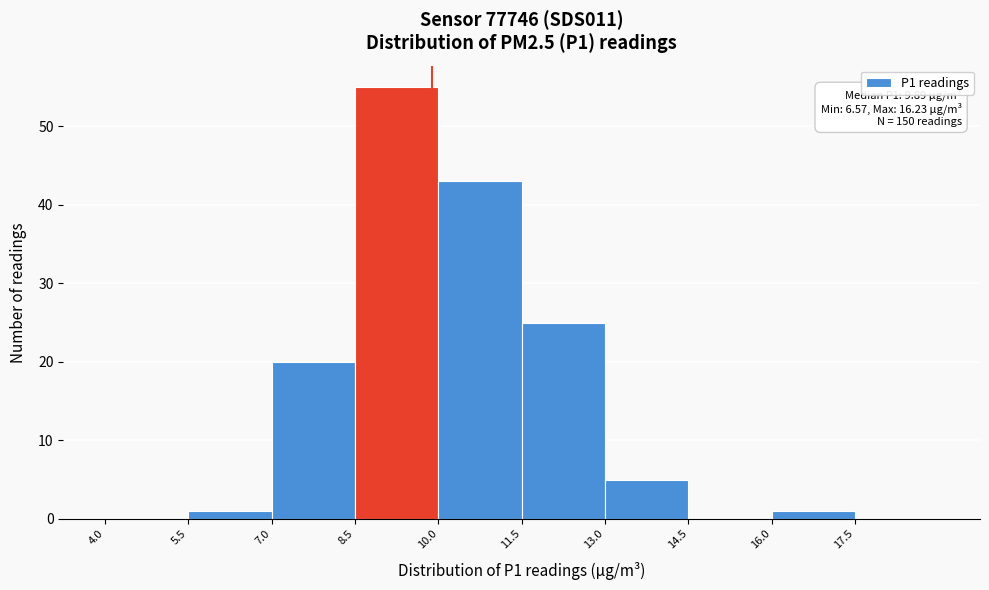

Over which range of the x-axis is the bar tallest?

8.5 to 10.0